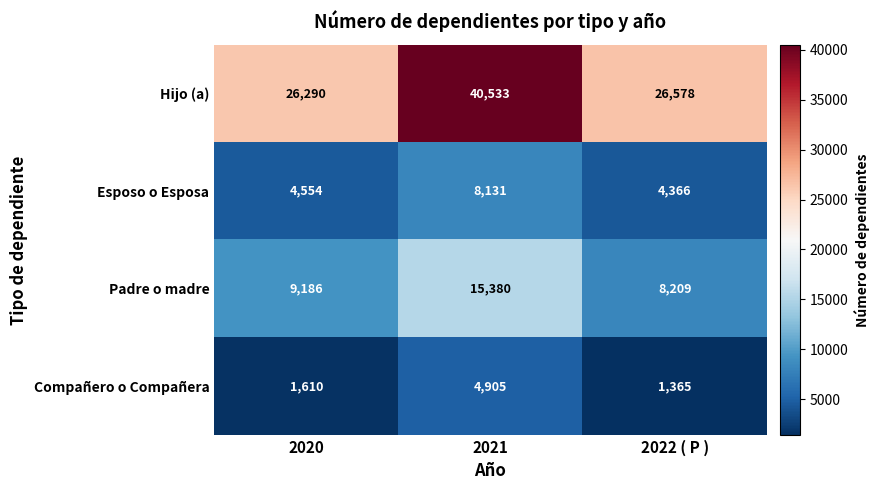

What is the highest value of the Padre o madre series?

15380